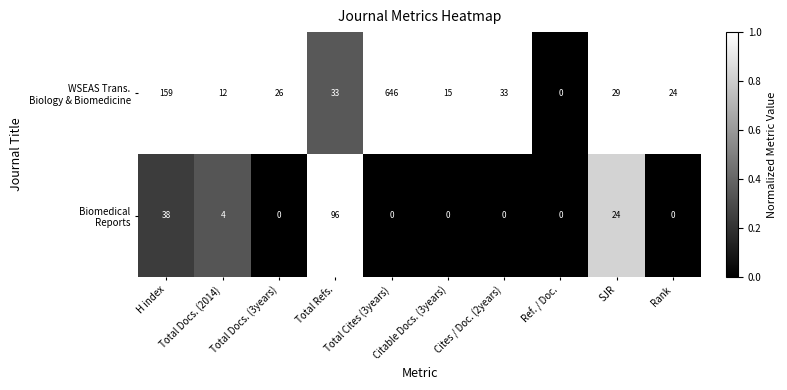

Which category has the highest value across all series?

Total Cites (3years)